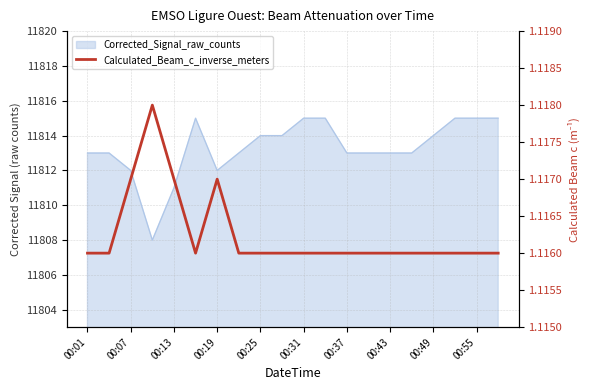

What is the greatest value displayed?

1.1